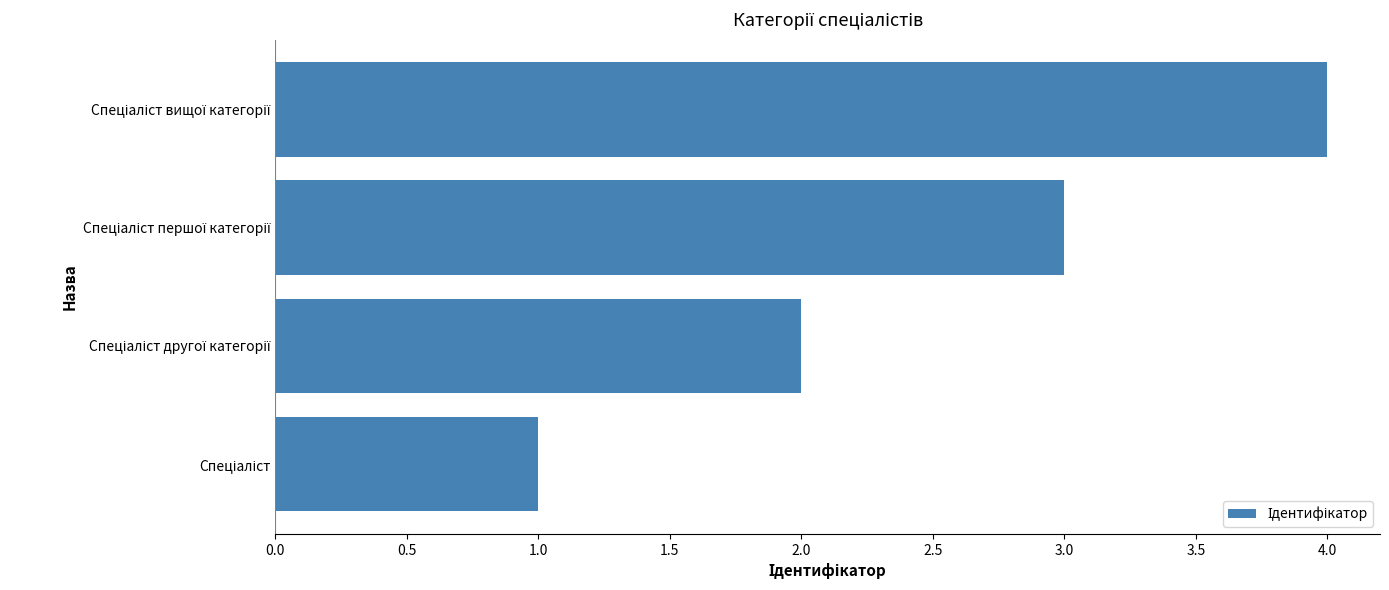

What is the maximum value shown in the chart?

4